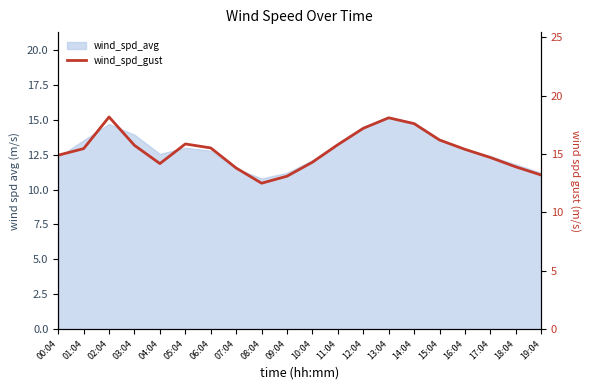

At which label is the value closest to 15?

00:04